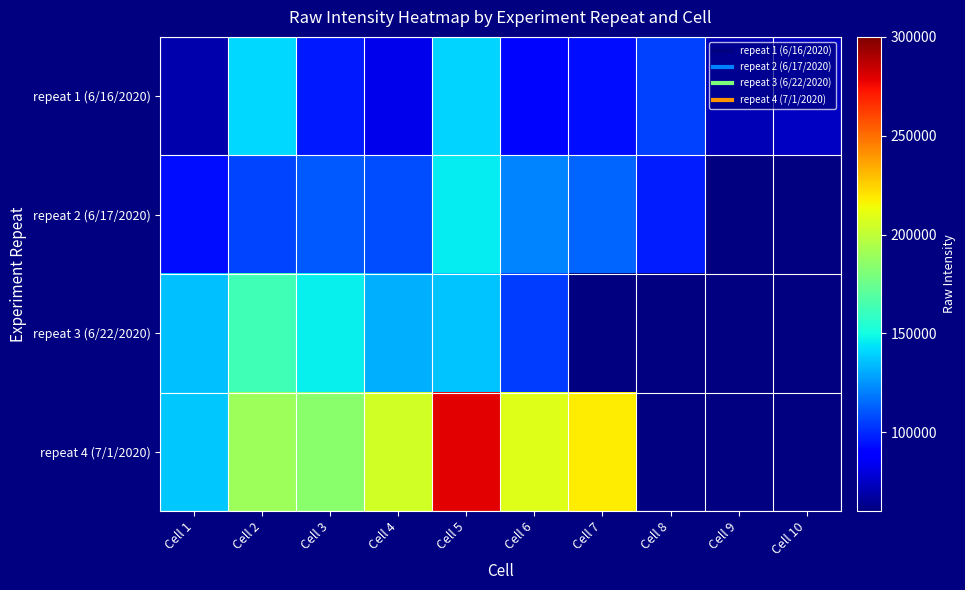

At how many categories does at least one series exceed 209026?

2